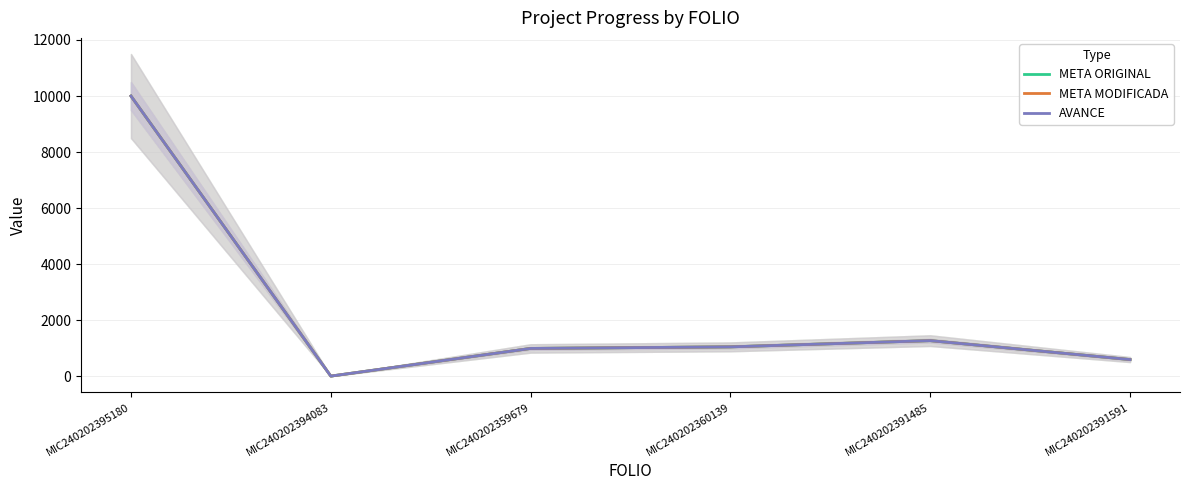

Reading left to right, extract all data points from this chart.

META ORIGINAL: MIC240202395180=10000.0	MIC240202394083=10.0	MIC240202359679=996.8	MIC240202360139=1053.0	MIC240202391485=1275.0	MIC240202391591=600.0
META MODIFICADA: MIC240202395180=10000.0	MIC240202394083=10.0	MIC240202359679=996.8	MIC240202360139=1053.0	MIC240202391485=1275.0	MIC240202391591=600.0
AVANCE: MIC240202395180=10000.0	MIC240202394083=10.0	MIC240202359679=996.8	MIC240202360139=1053.0	MIC240202391485=1275.0	MIC240202391591=600.0